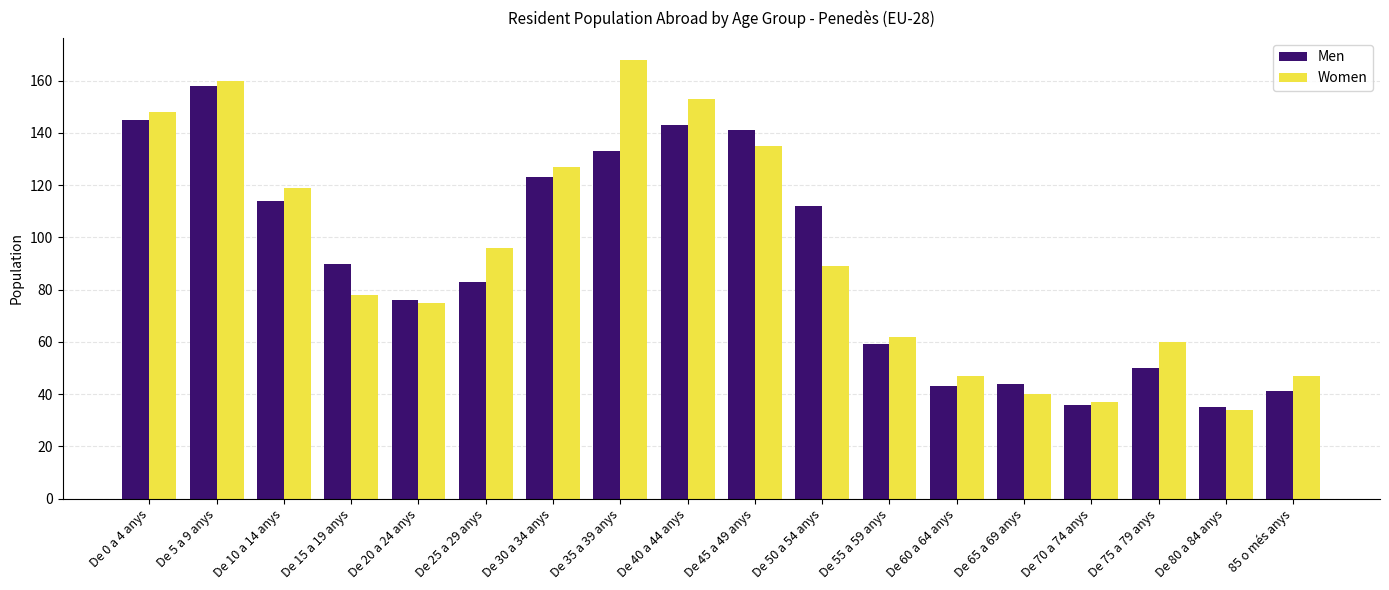

How many data points in Men are less than 90?

9